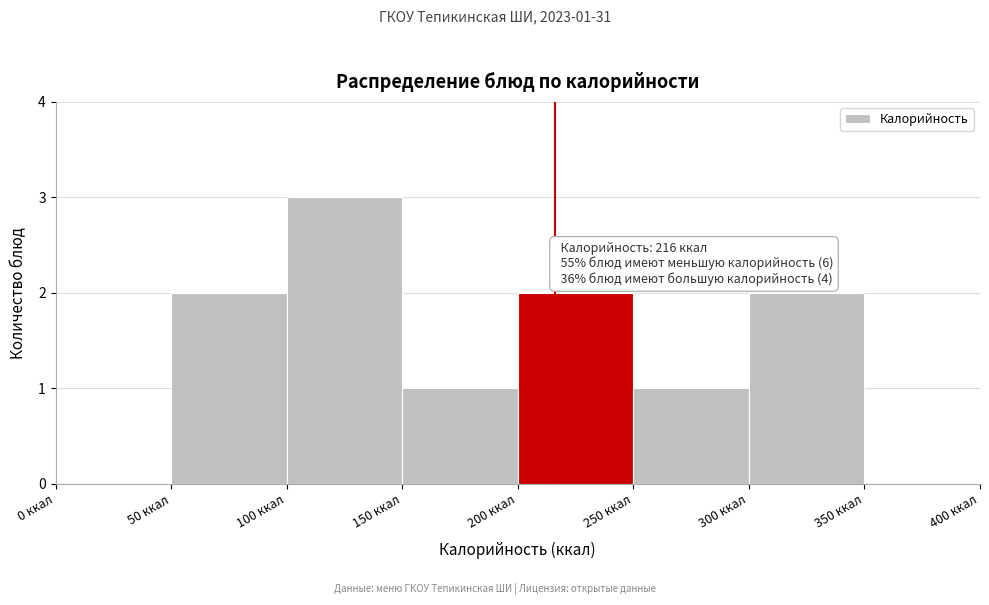

Over which range of the x-axis is the bar tallest?

100 to 150